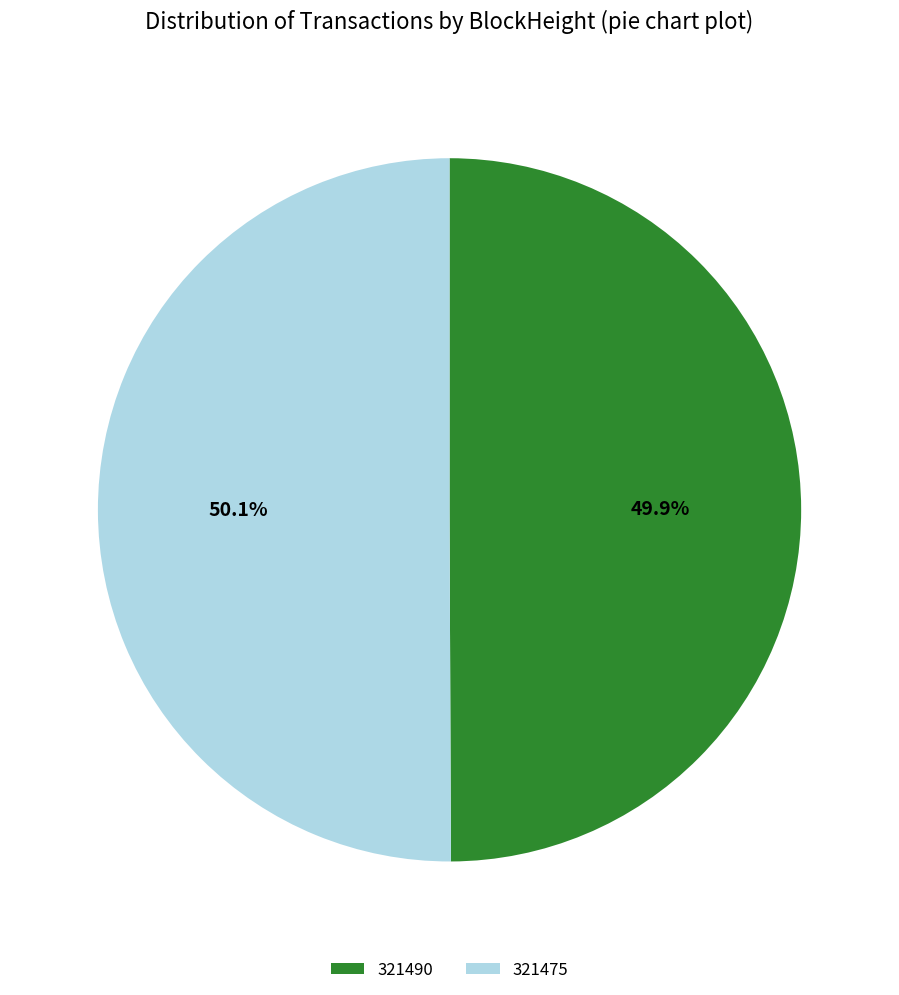

To the nearest percent, what is the average slice percentage?

50%